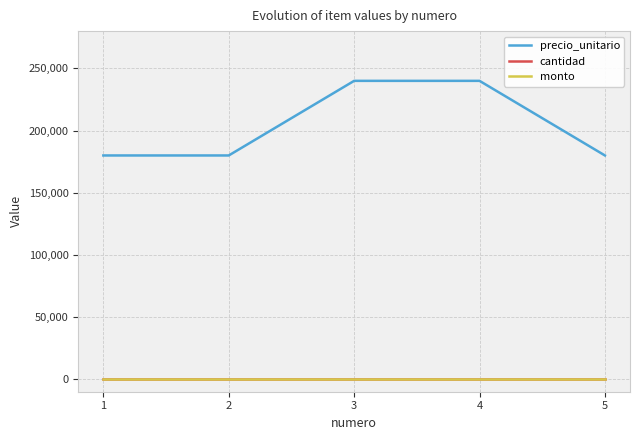

Does the chart have visible grid lines?

Yes